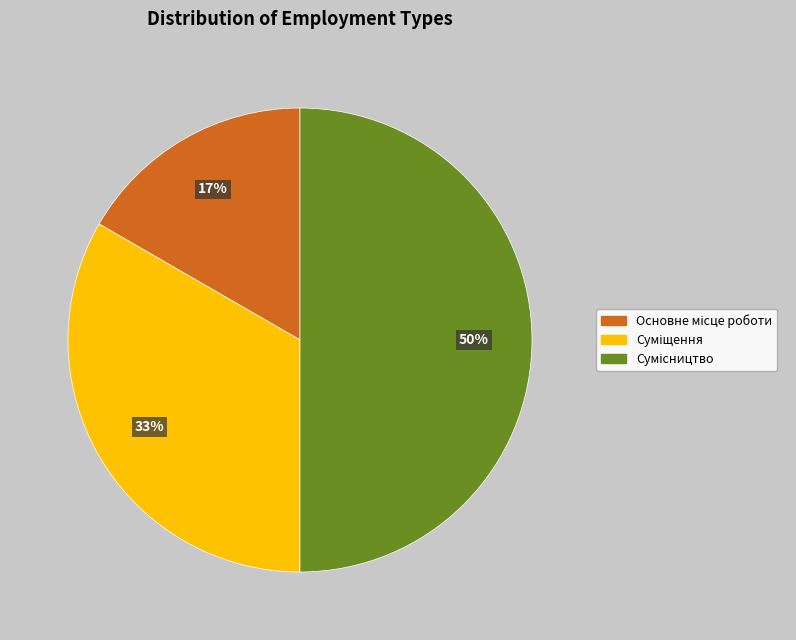

To the nearest percent, what is the difference between the largest and smallest slice percentages?

33%